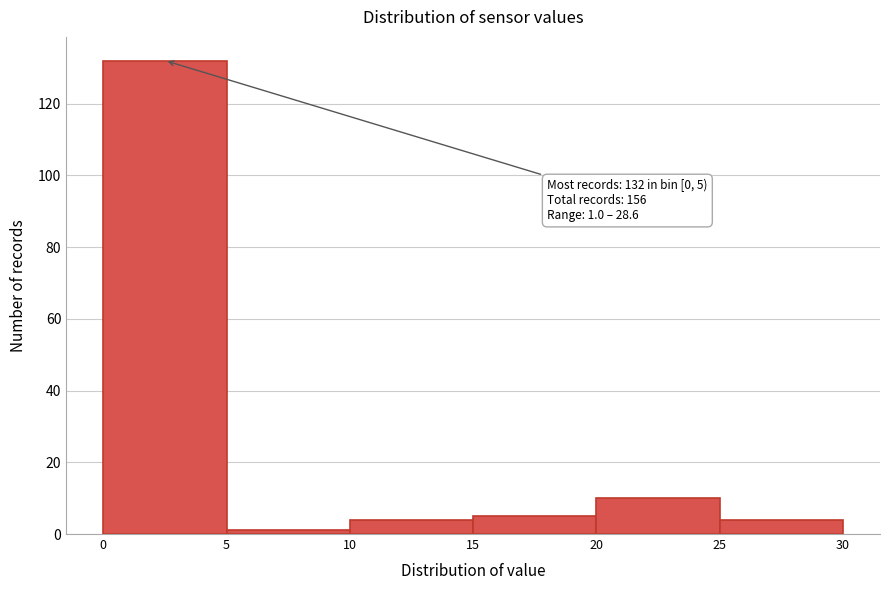

Over which range of the x-axis is the bar tallest?

0 to 5